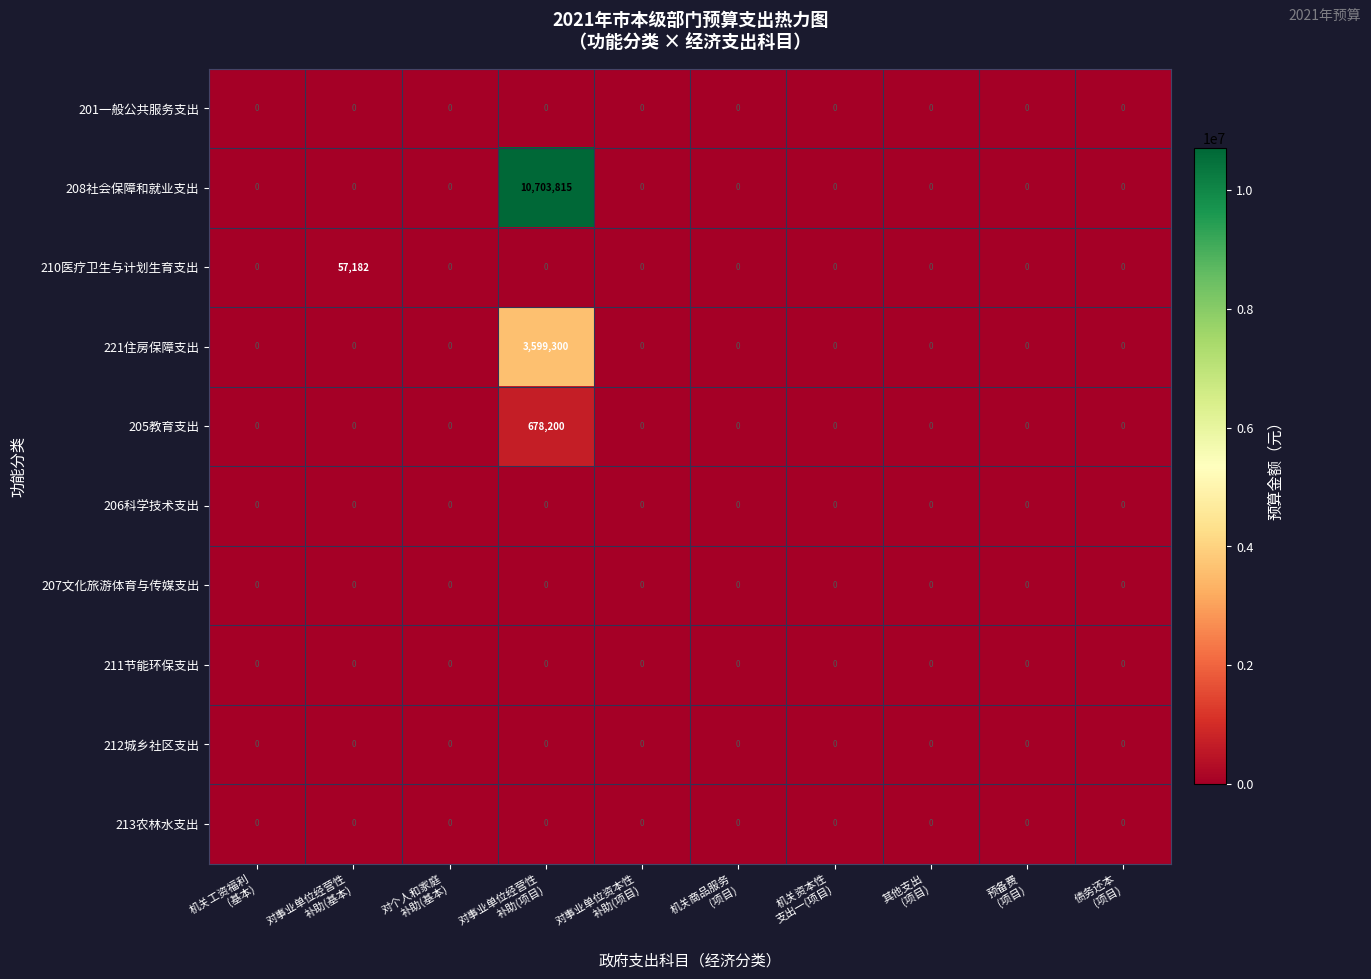

Which series has the widest spread of values?

208社会保障和就业支出